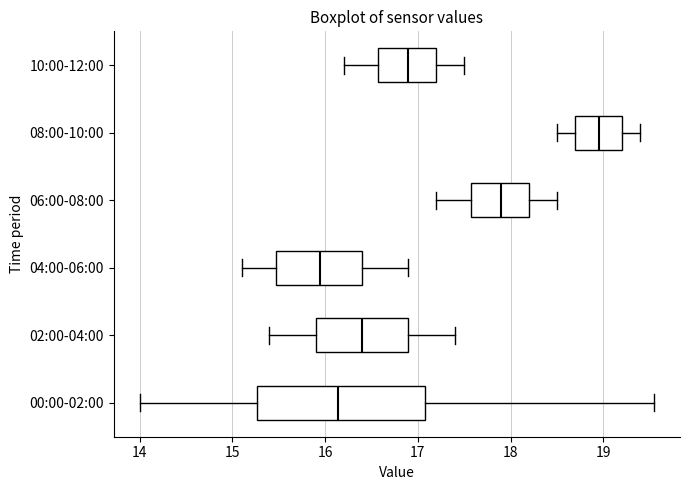

Comparing the boxes themselves (not the whiskers), which one is the widest?

00:00-02:00